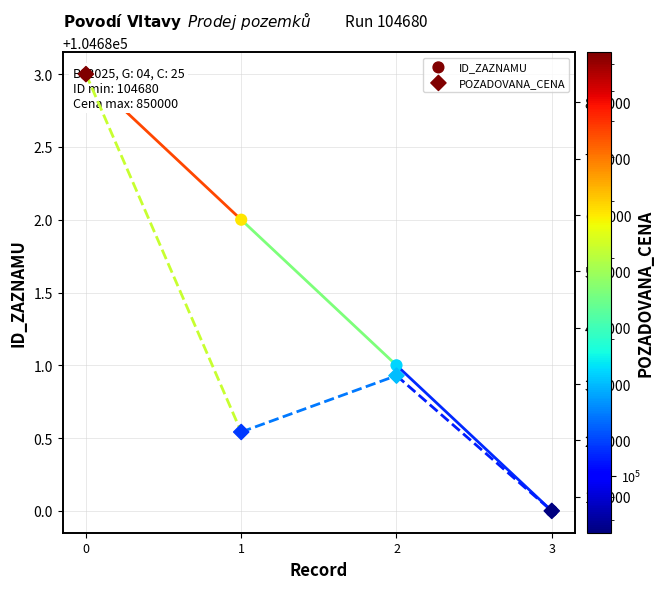

Which series reaches the maximum Y coordinate?

POZADOVANA_CENA